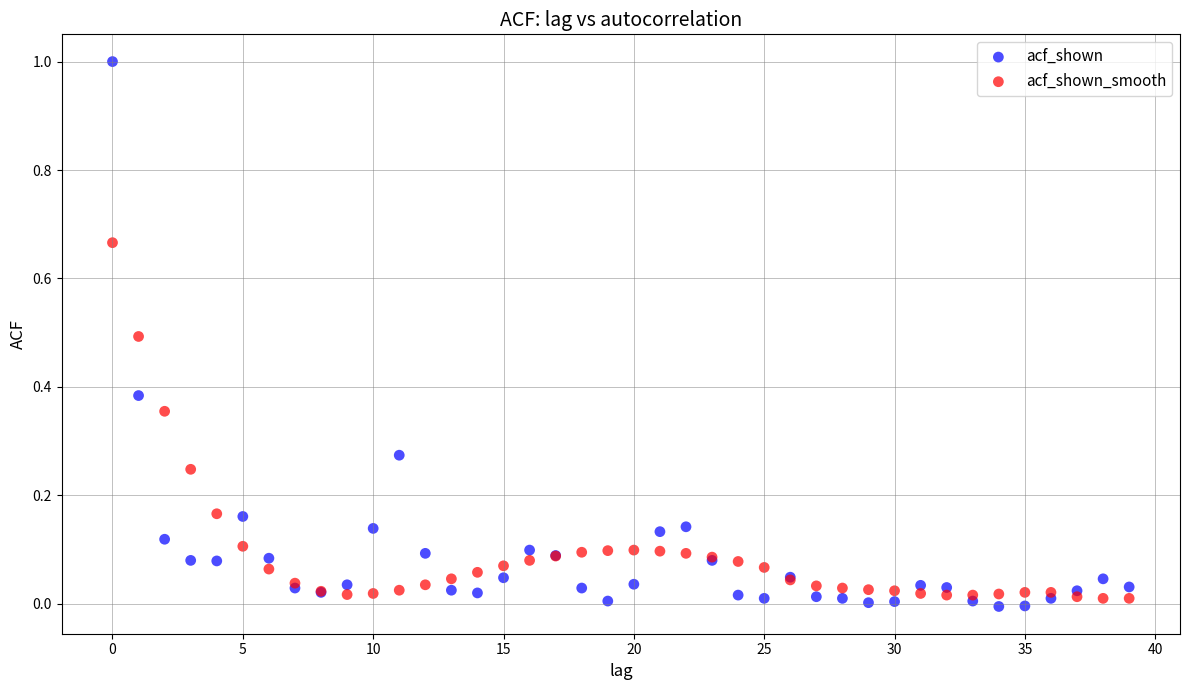

Which series has the widest spread of Y values?

acf_shown